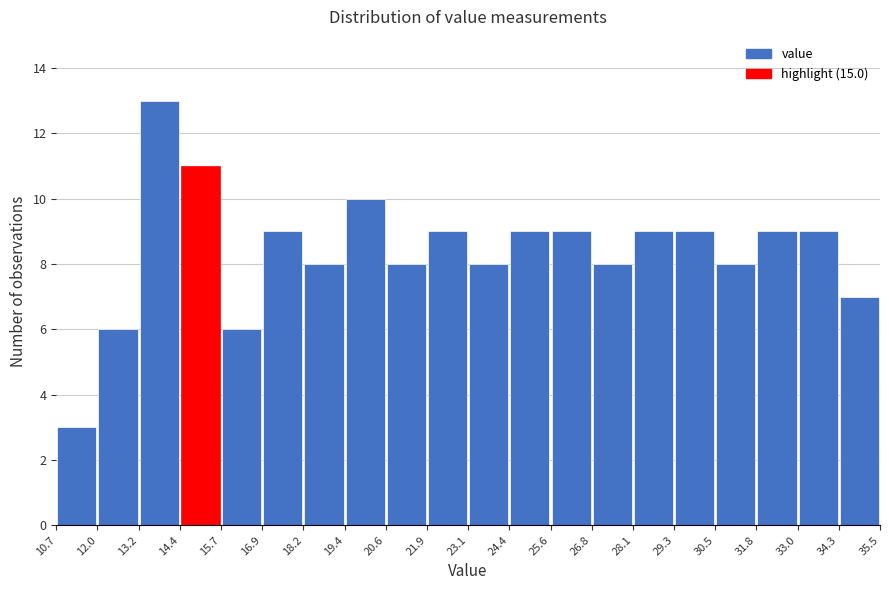

Over which range of the x-axis is the bar tallest?

13.2 to 14.4